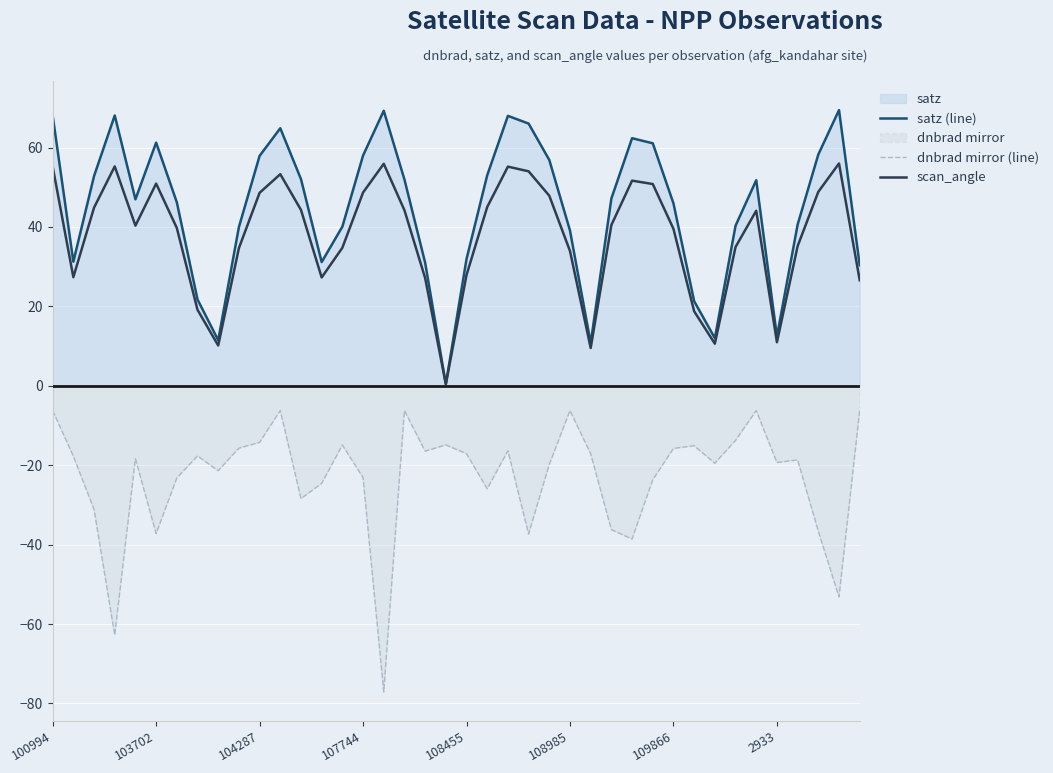

True or false: dnbrad mirror (line) has a value of -19.8 at 24.

True